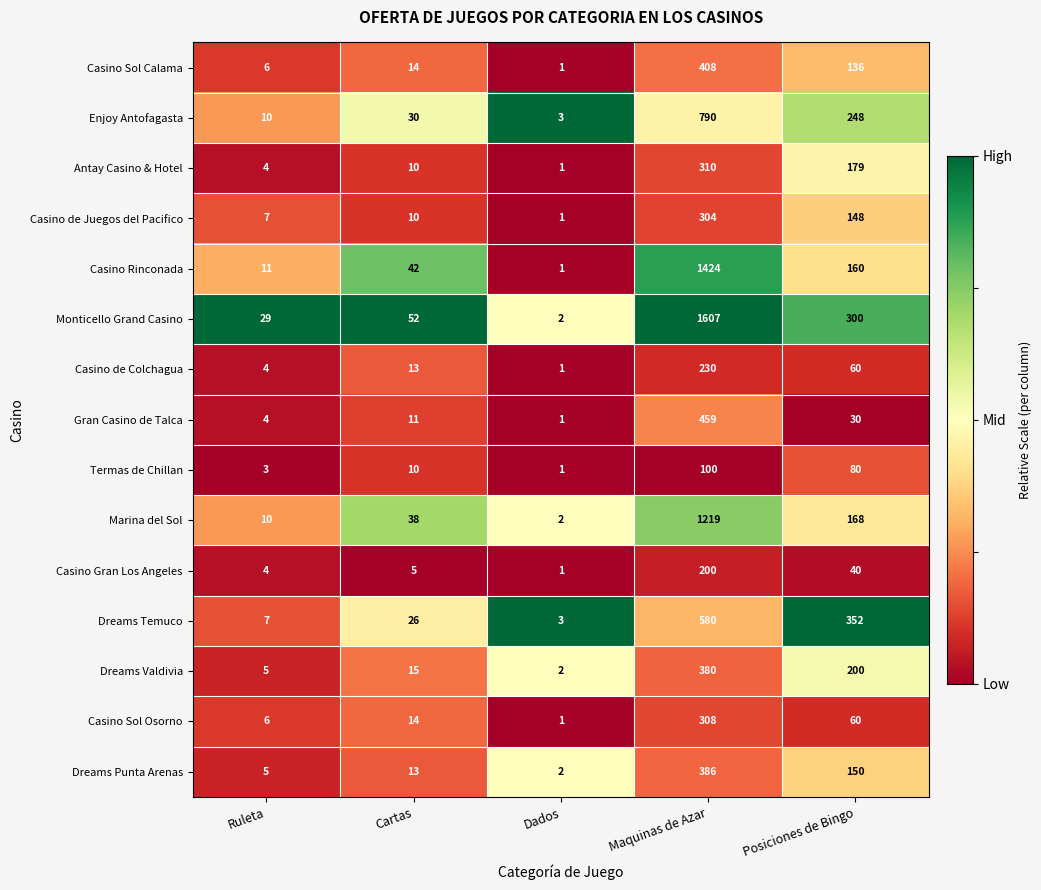

The value of Marina del Sol at Ruleta is 10. True or false?

True